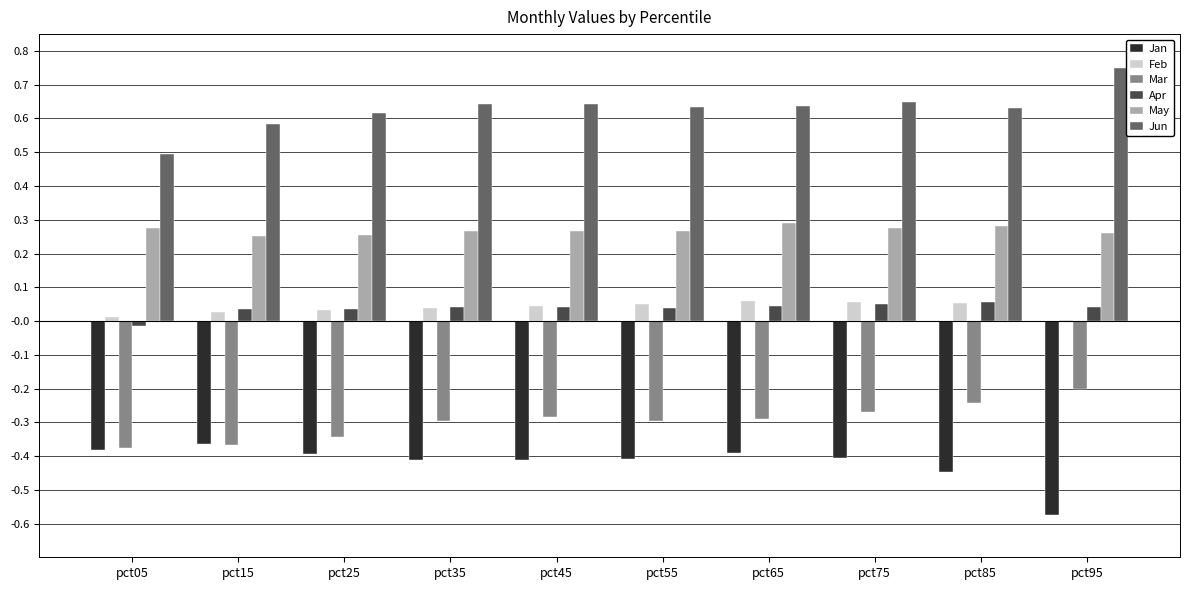

Count the number of data series in this chart.

6